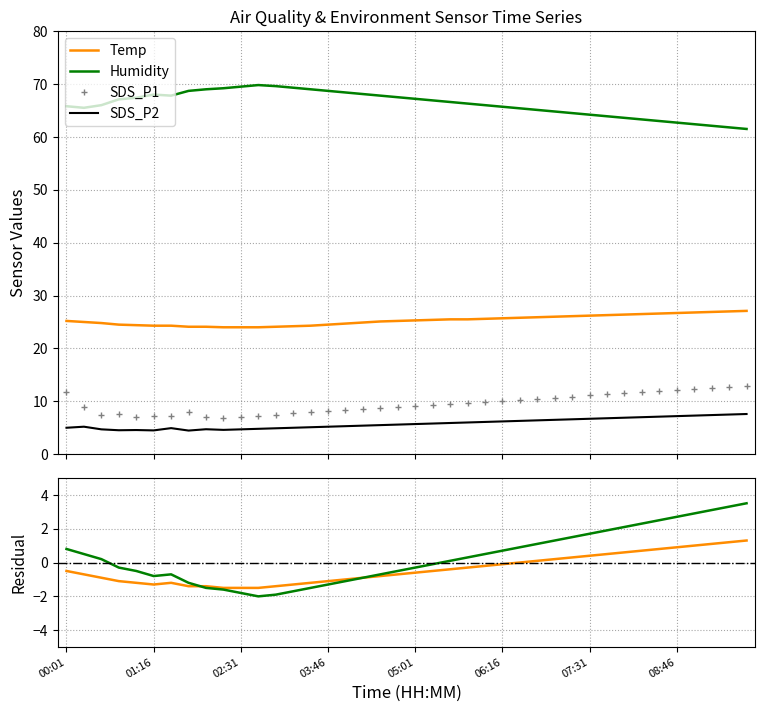

What is the minimum value for SDS_P2?

4.5